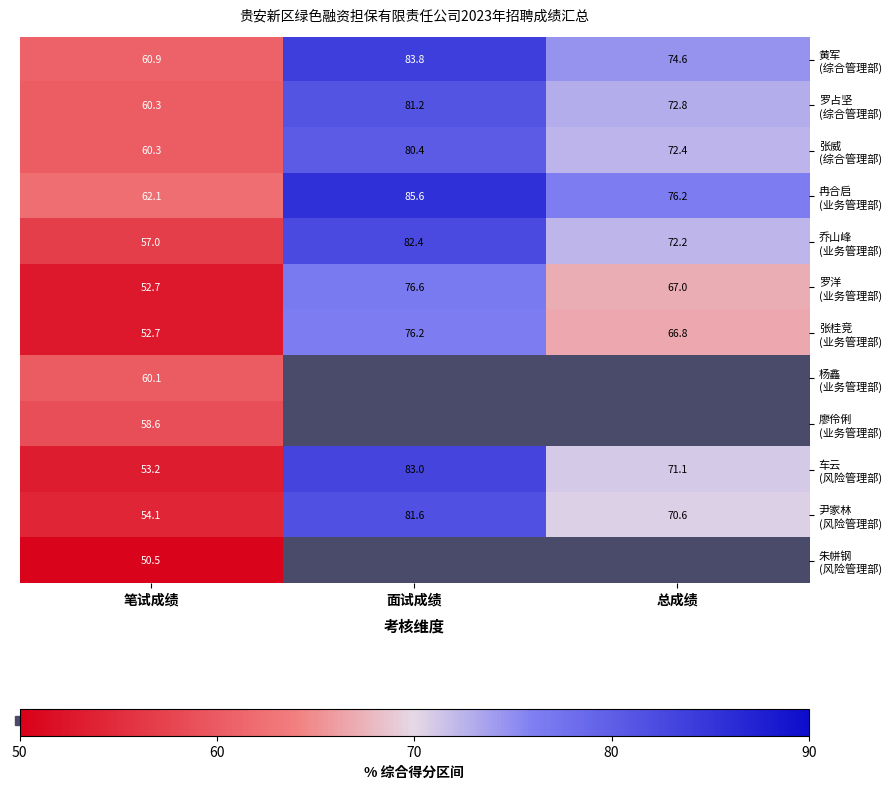

What is the difference between the highest and lowest values at 笔试成绩?

11.6